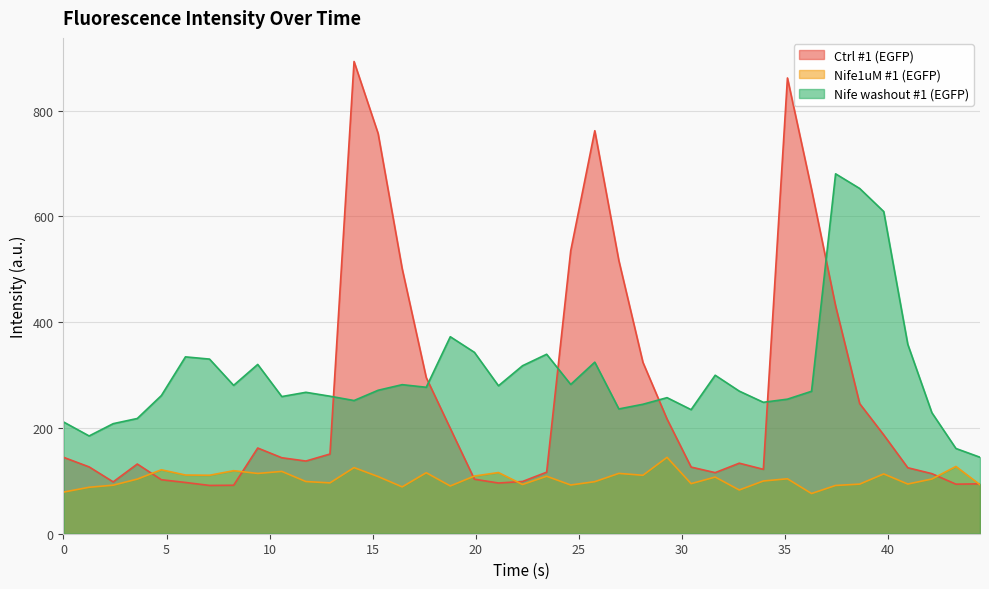

What is the highest value of the Ctrl #1 (EGFP) series?

893.0